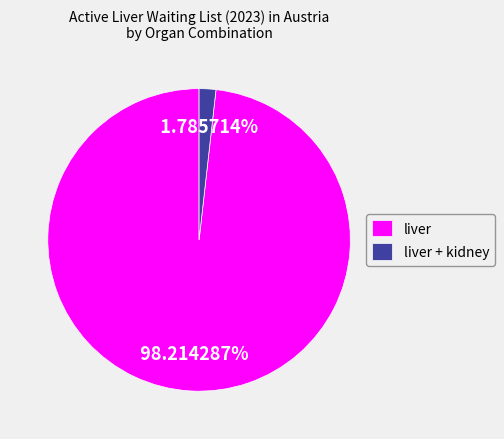

To the nearest percent, what is the difference between the largest and smallest slice percentages?

96%